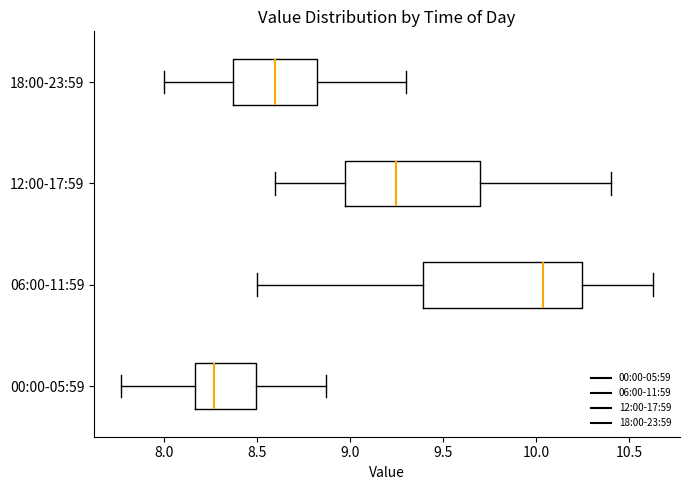

Where does the median line of the box for 00:00-05:59 sit on the x-axis? The values are not printed on the chart, so give them approximately, as read against the axis.

8.25